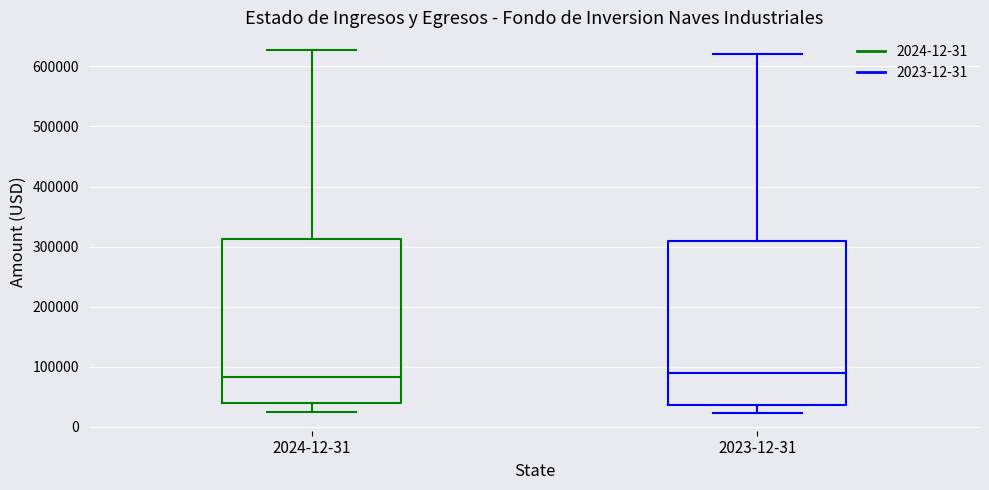

Where is the upper edge of the box for 2024-12-31 on the y-axis? The values are not printed on the chart, so give them approximately, as read against the axis.

310000